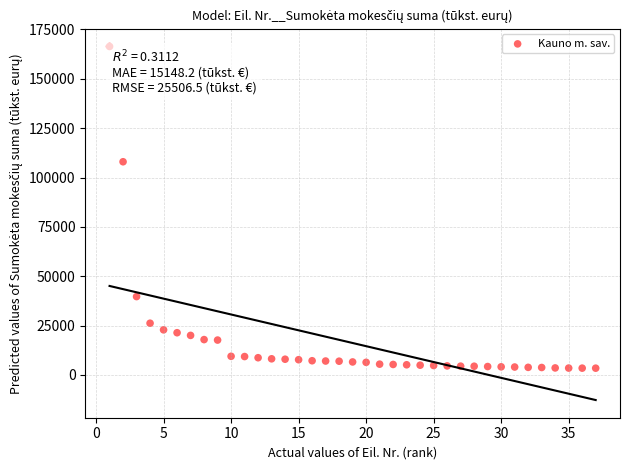

What is the range of X values (max minus min)?

36